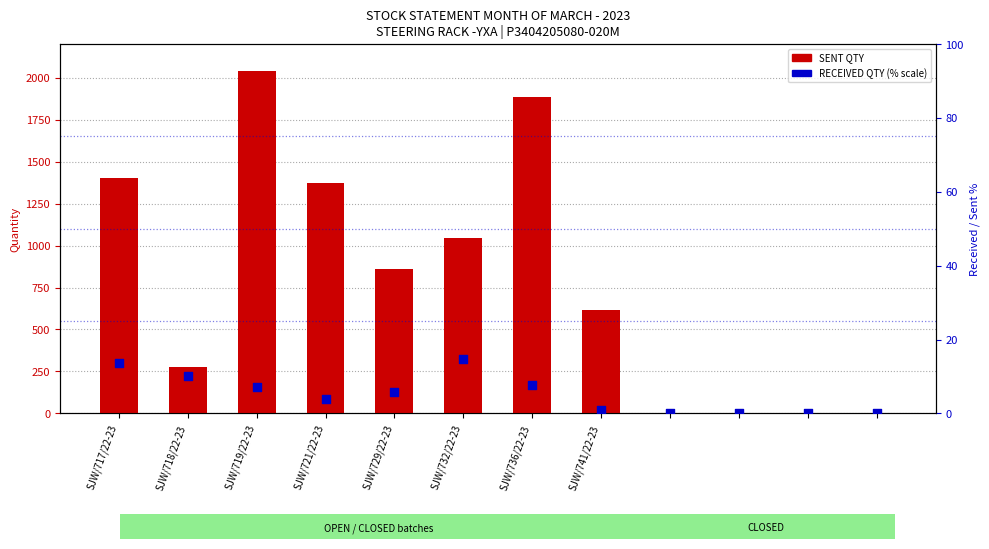

What are all the series names shown in the legend?

SENT QTY, RECEIVED QTY (% scale)